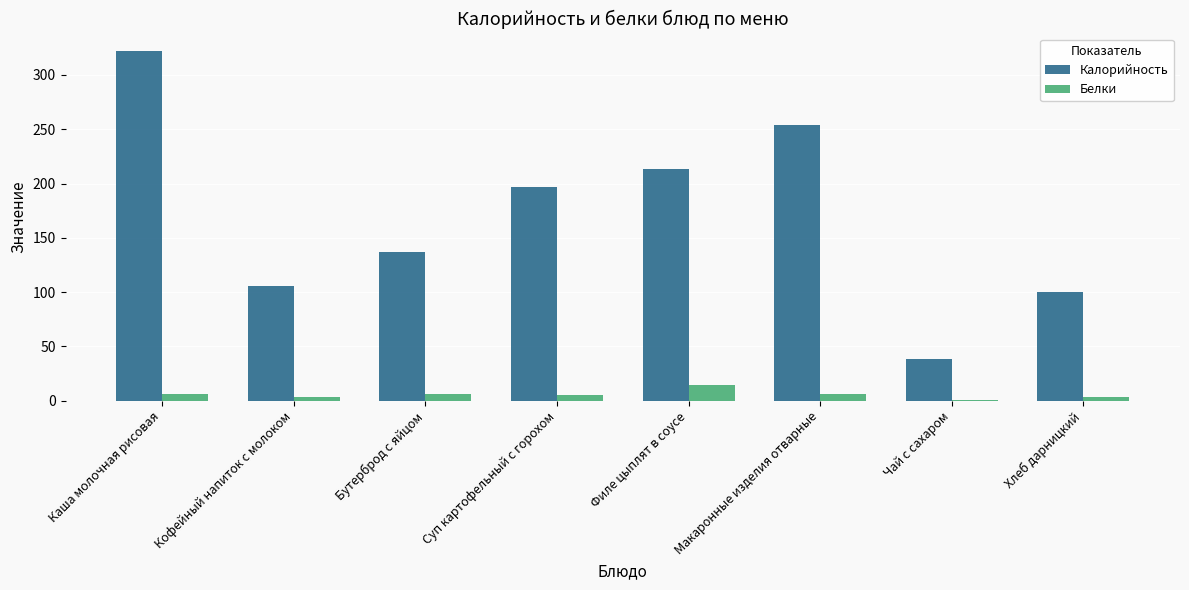

Are the bars horizontal?

No